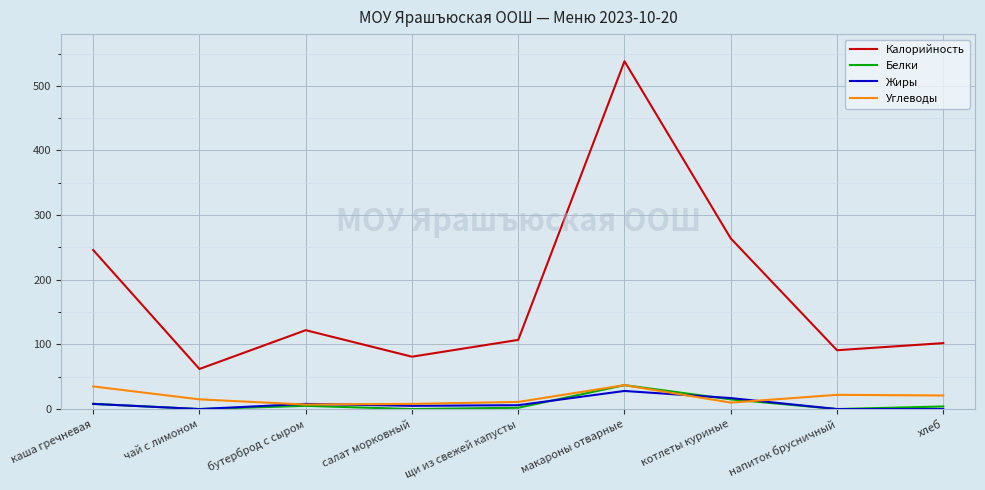

Is the value of Углеводы at чай с лимоном greater than the value of Белки at щи из свежей капусты?

Yes